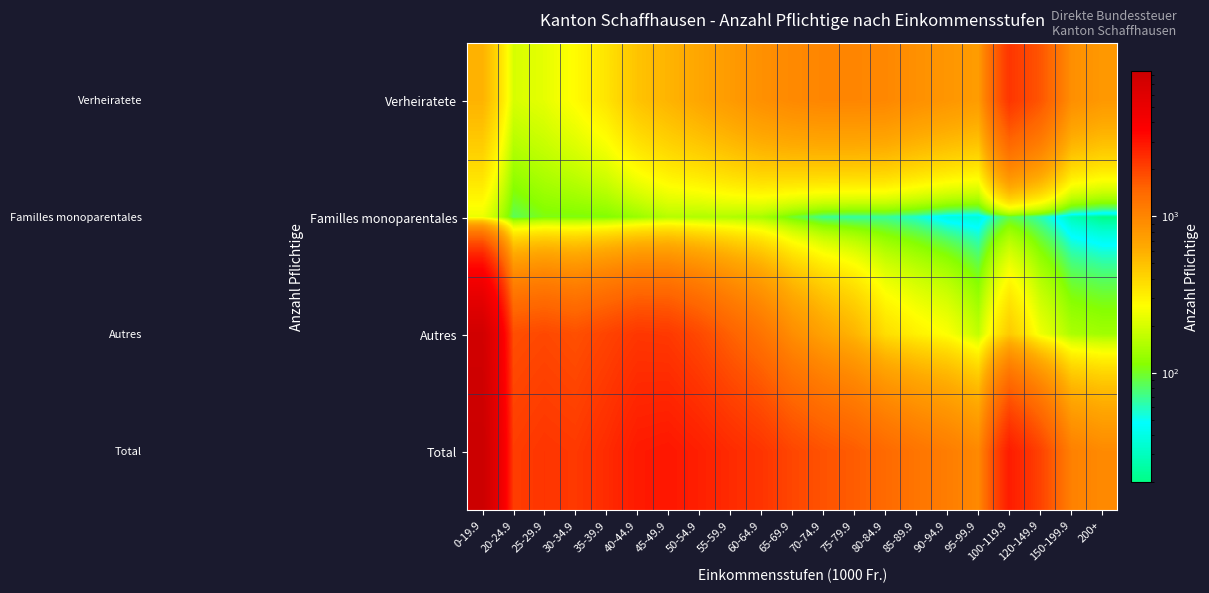

Reading left to right, list all the values displayed in this chart.

Verheiratete: 0-19.9=576	20-24.9=201	25-29.9=224	30-34.9=276	35-39.9=348	40-44.9=487	45-49.9=570	50-54.9=664	55-59.9=765	60-64.9=876	65-69.9=954	70-74.9=994	75-79.9=994	80-84.9=974	85-89.9=876	90-94.9=812	95-99.9=750	100-119.9=2256	120-149.9=1722	150-199.9=889	200+=788
Familles monoparentales: 0-19.9=235	20-24.9=84	25-29.9=106	30-34.9=107	35-39.9=109	40-44.9=128	45-49.9=158	50-54.9=151	55-59.9=151	60-64.9=141	65-69.9=97	70-74.9=69	75-79.9=65	80-84.9=67	85-89.9=56	90-94.9=38	95-99.9=35	100-119.9=87	120-149.9=62	150-199.9=28	200+=20
Autres: 0-19.9=7691	20-24.9=1837	25-29.9=1933	30-34.9=1809	35-39.9=2004	40-44.9=2231	45-49.9=2194	50-54.9=1910	55-59.9=1556	60-64.9=1257	65-69.9=904	70-74.9=699	75-79.9=566	80-84.9=373	85-89.9=307	90-94.9=263	95-99.9=171	100-119.9=455	120-149.9=239	150-199.9=147	200+=136
Total: 0-19.9=8502	20-24.9=2122	25-29.9=2263	30-34.9=2192	35-39.9=2461	40-44.9=2846	45-49.9=2922	50-54.9=2725	55-59.9=2472	60-64.9=2274	65-69.9=1955	70-74.9=1762	75-79.9=1625	80-84.9=1414	85-89.9=1239	90-94.9=1113	95-99.9=956	100-119.9=2798	120-149.9=2023	150-199.9=1064	200+=944